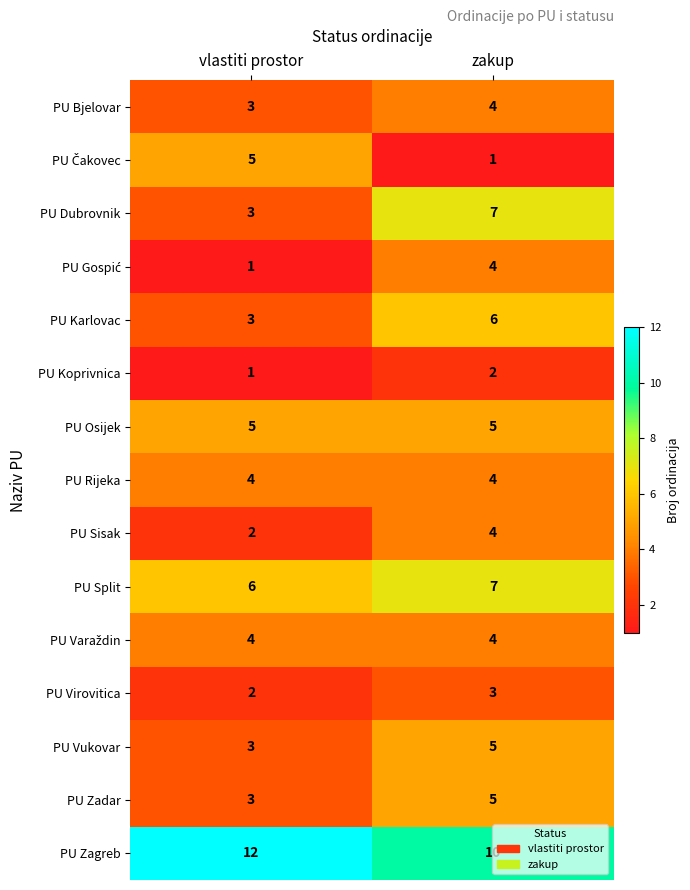

Rank the categories by PU Zadar value from highest to lowest.

zakup, vlastiti prostor